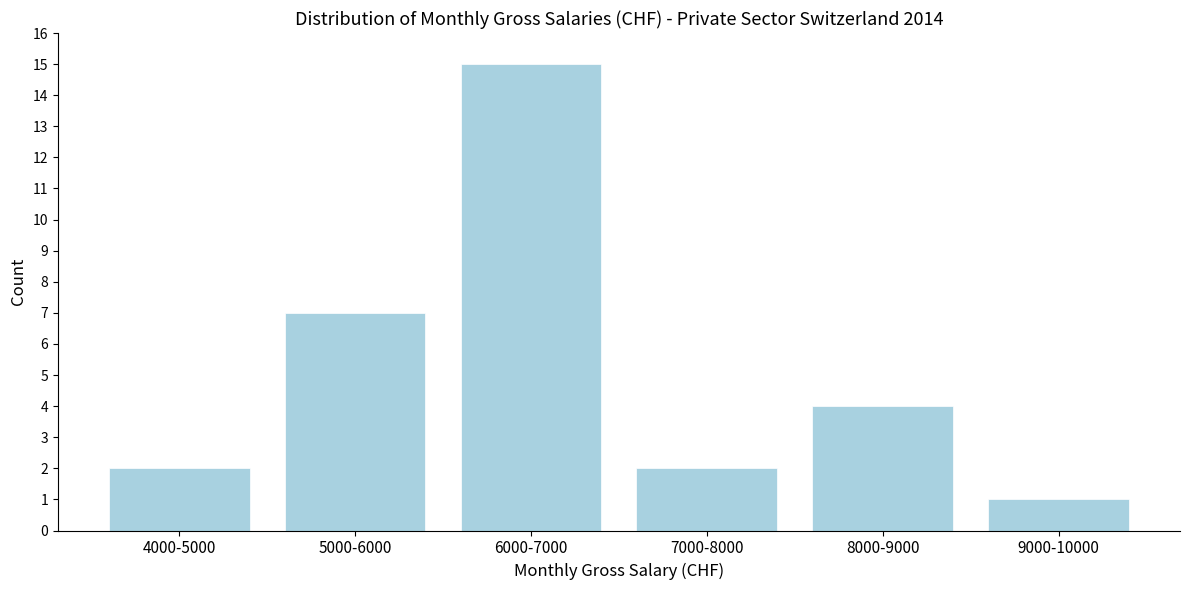

Reading left to right, extract all data points from this chart.

2	7	15	2	4	1